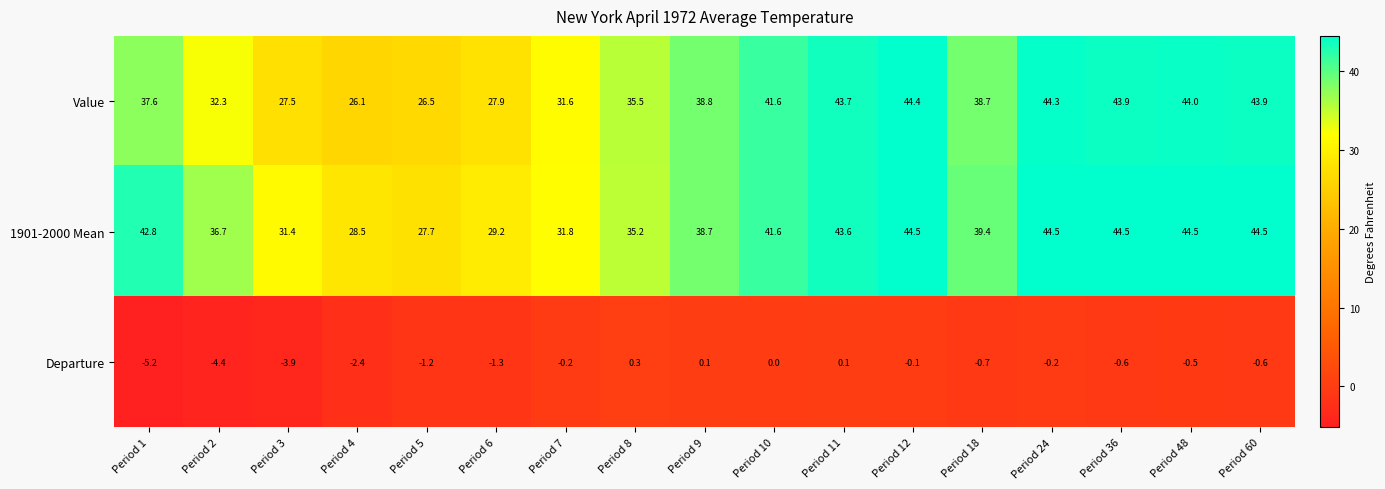

At how many categories does at least one series exceed 38?

10